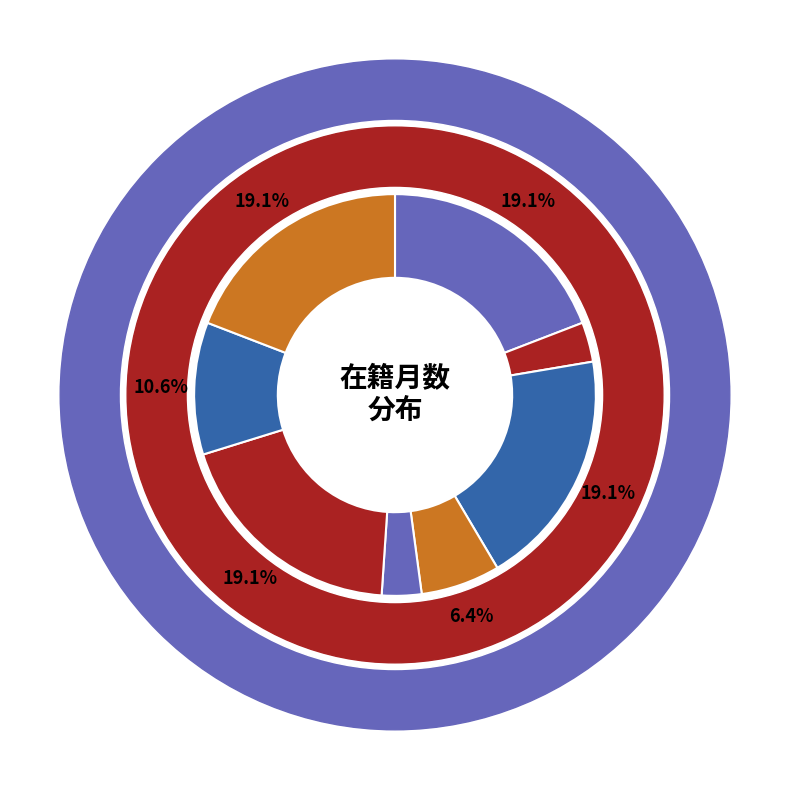

To the nearest percent, what percentage of the pie is 渡邊 毅?

19%